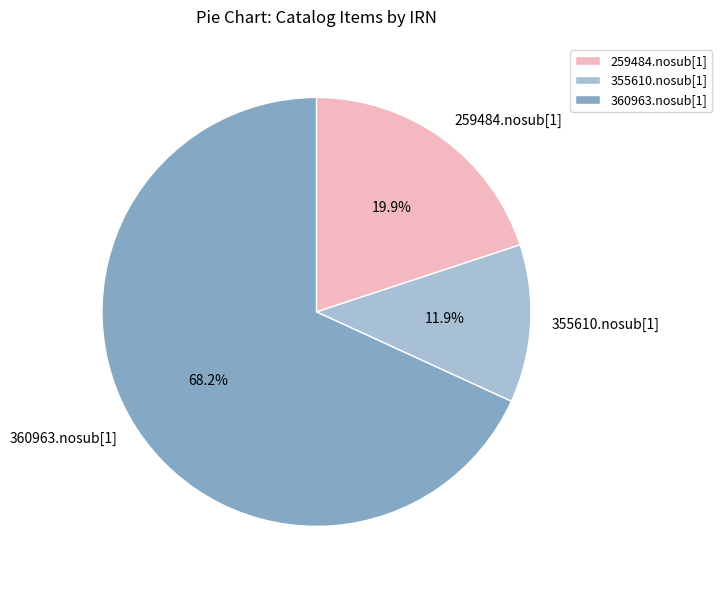

The 259484.nosub[1] slice represents 20% of the pie. True or false?

True